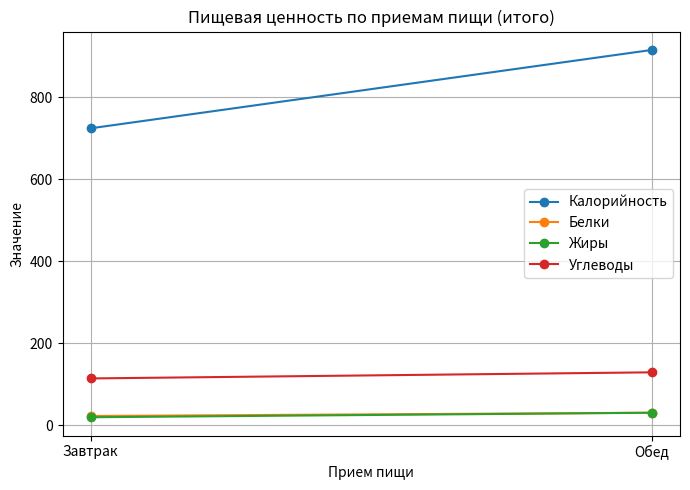

Rank the series by their maximum value, from highest to lowest.

Калорийность, Углеводы, Белки, Жиры